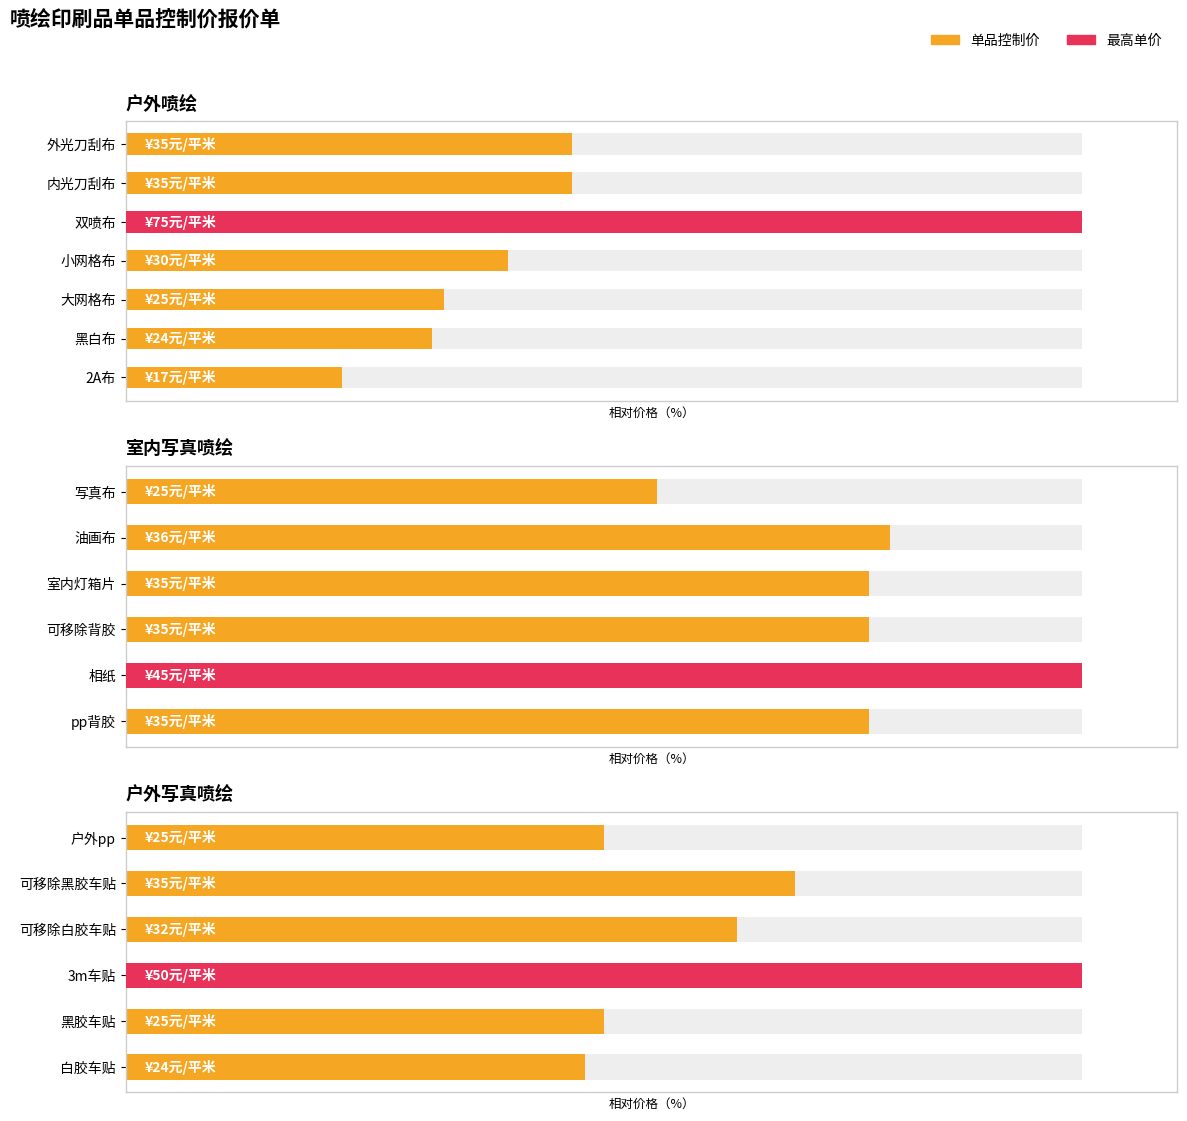

What is the ratio of the value at 可移除白胶车贴 to the value at 3m车贴?

0.6